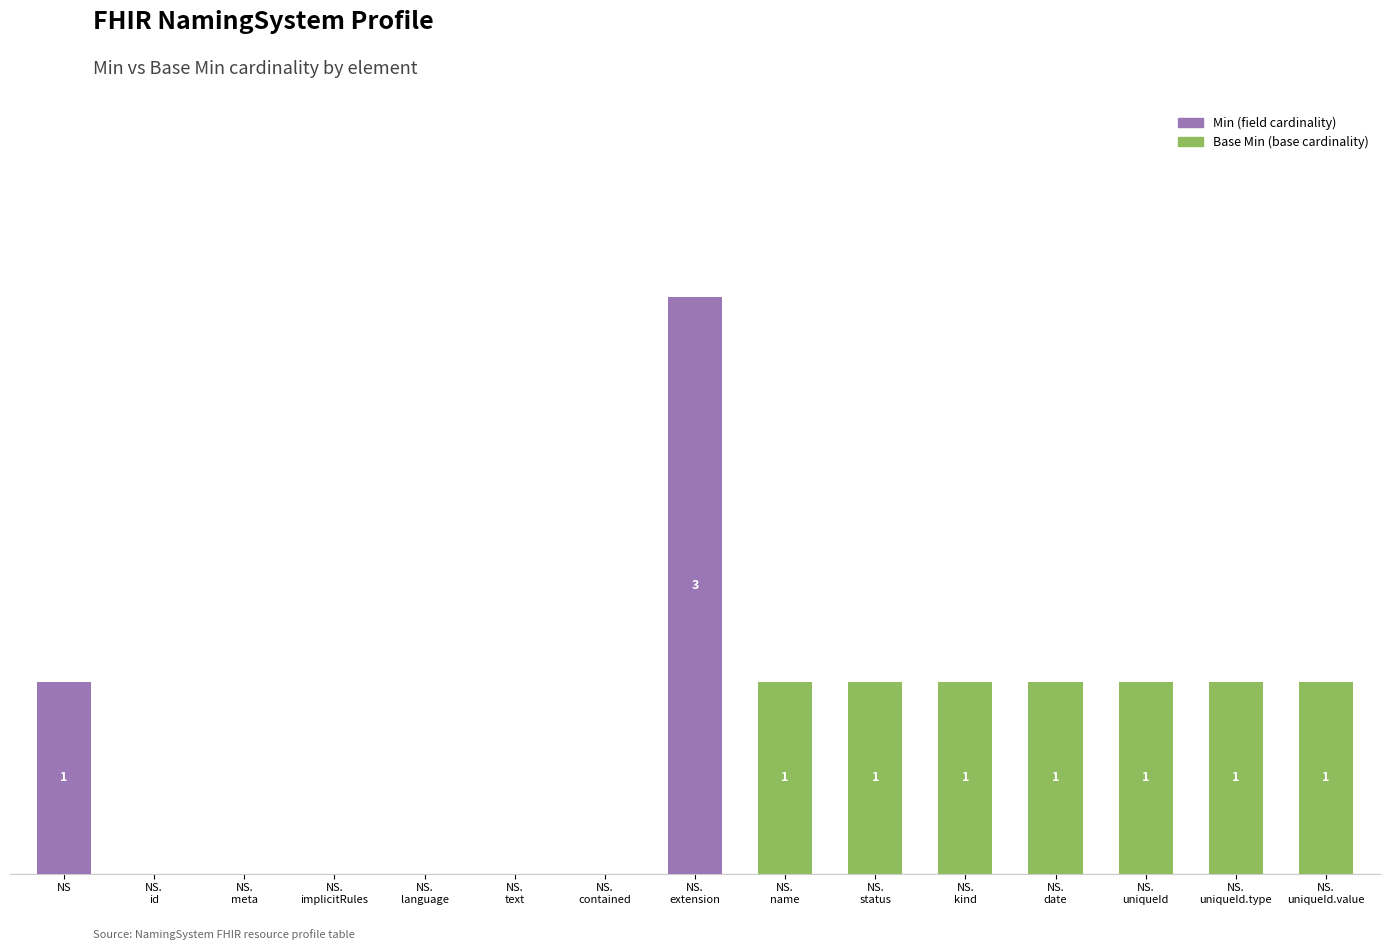

Count the Base Min values in the range 0 to 1.

15